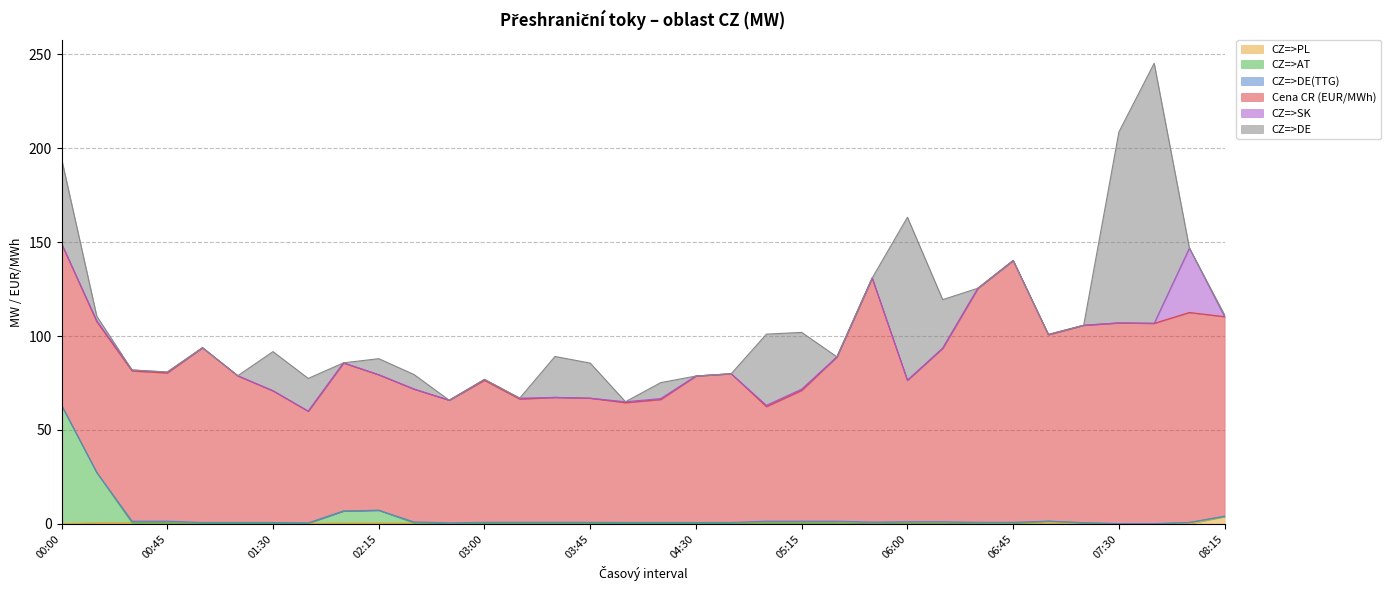

True or false: CZ=>AT and CZ=>PL cross at least once.

True